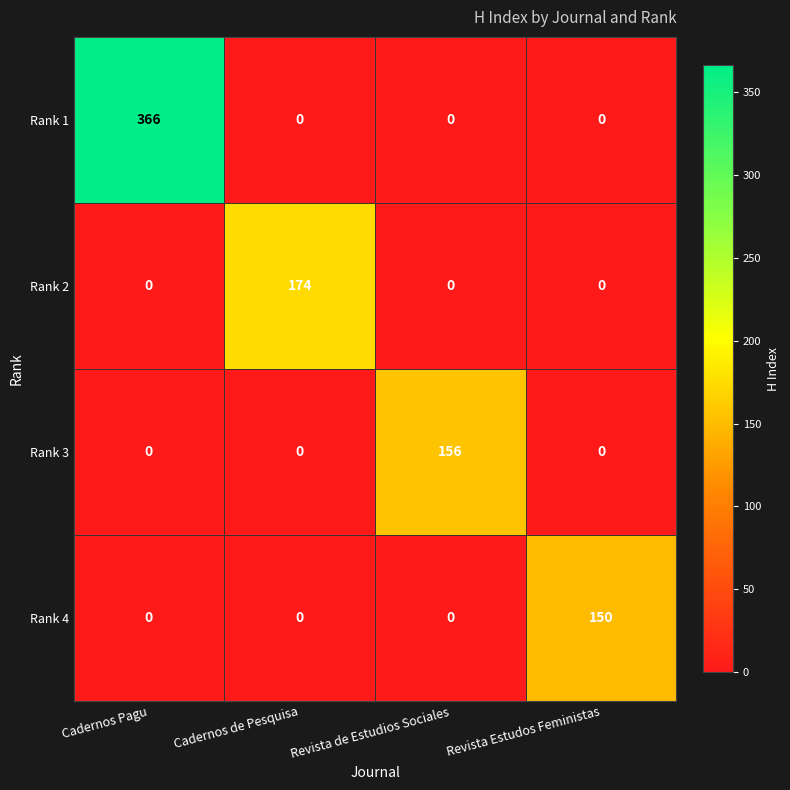

Count the Rank 1 values in the range 0 to 366.

4